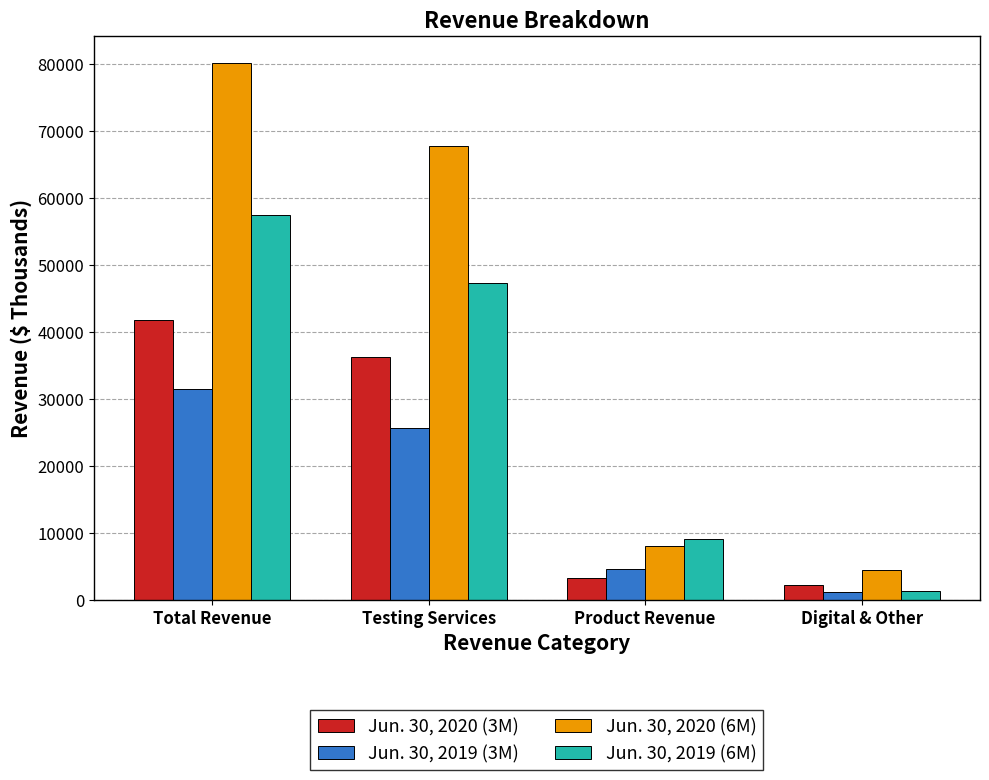

Rank the series by their average value, from lowest to highest.

Jun. 30, 2019 (3M), Jun. 30, 2020 (3M), Jun. 30, 2019 (6M), Jun. 30, 2020 (6M)